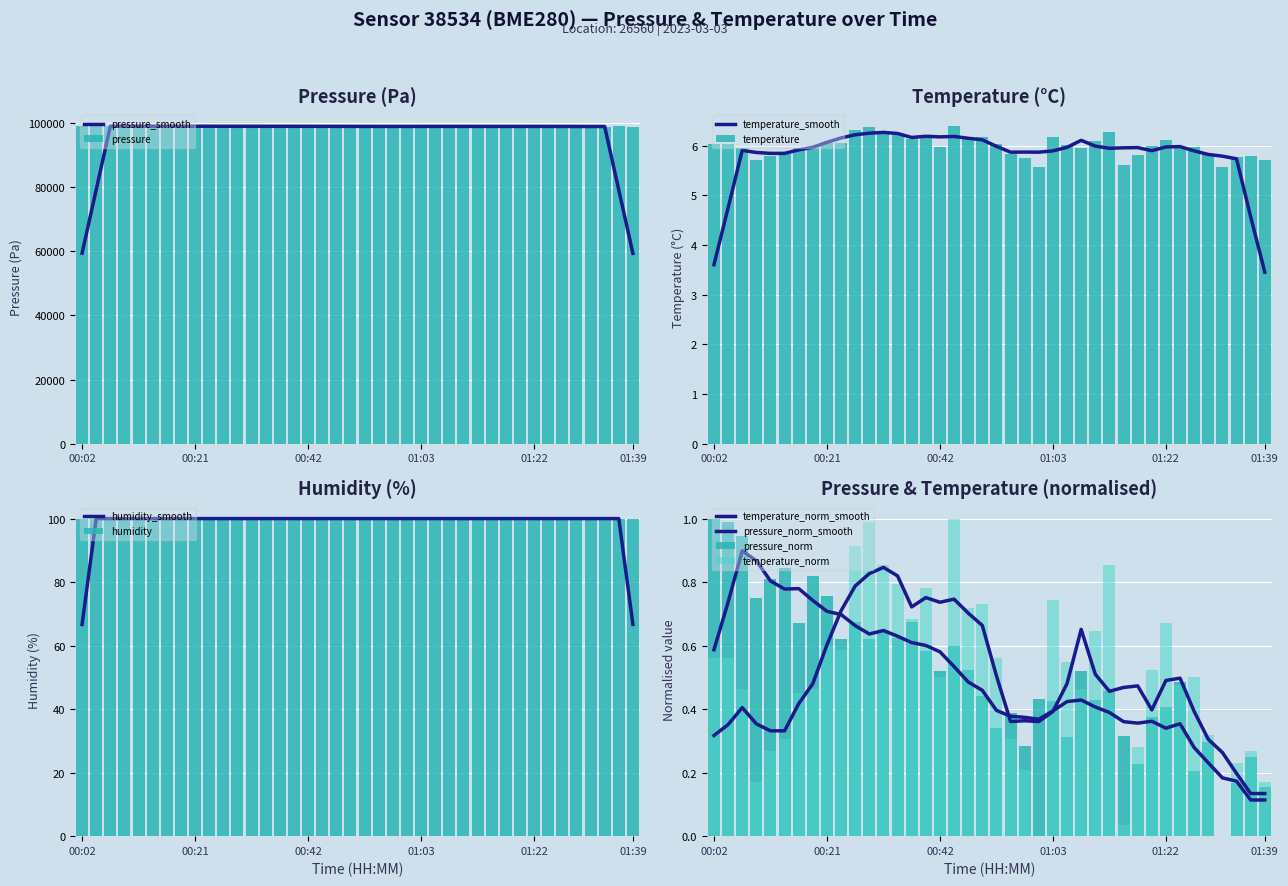

What is the approximate value of pressure at 01:17?

98927.9